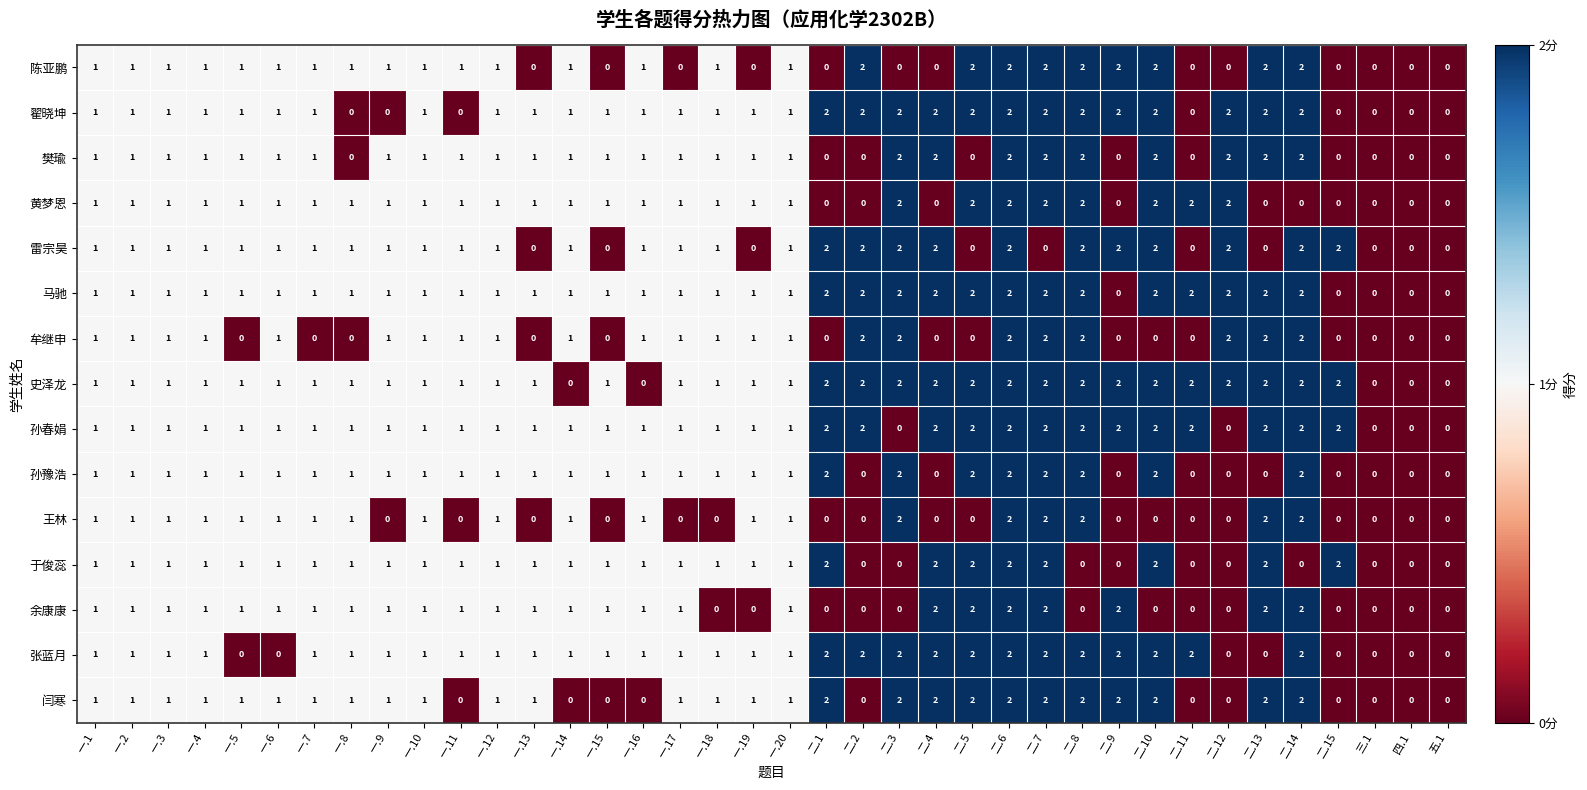

True or false: 樊瑜 has a value of 1 at 一.19.

True